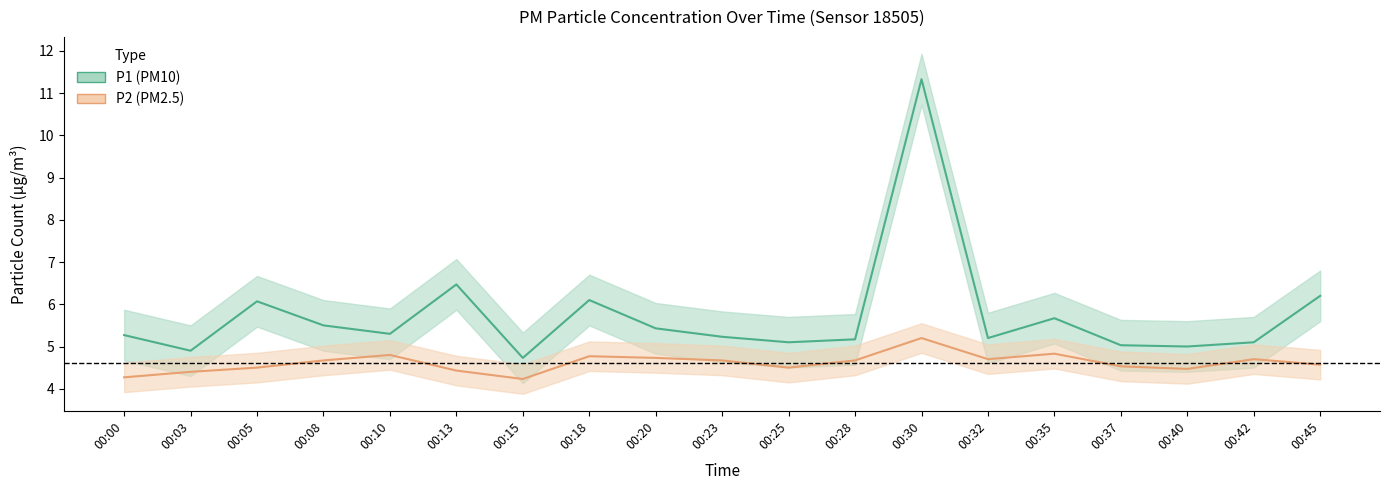

The P1 series shows 4.7 at 00:15. True or false?

True